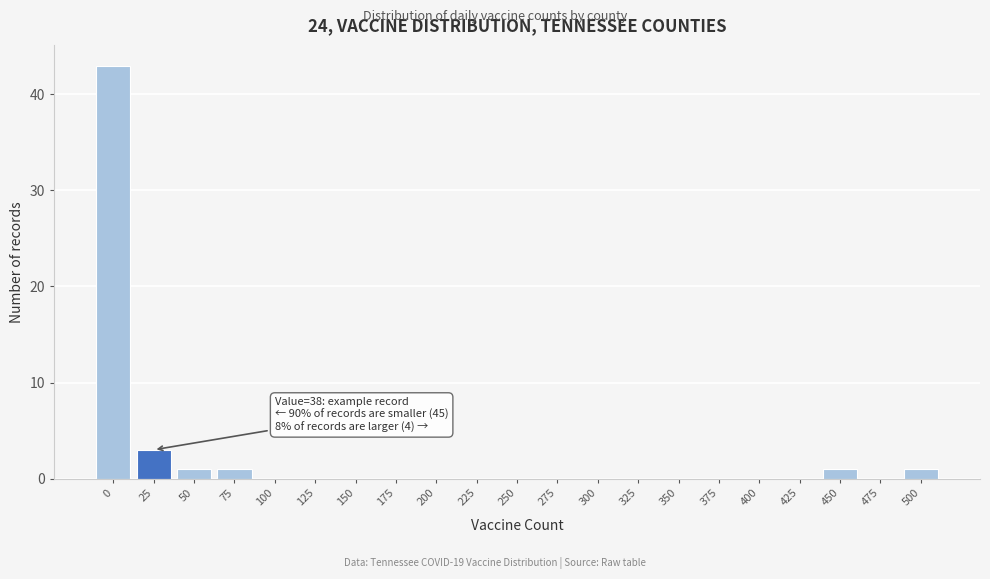

Reading left to right, what are all the values shown in this chart?

0=43	25=3	50=1	75=1	100=0	125=0	150=0	175=0	200=0	225=0	250=0	275=0	300=0	325=0	350=0	375=0	400=0	425=0	450=1	475=0	500=1